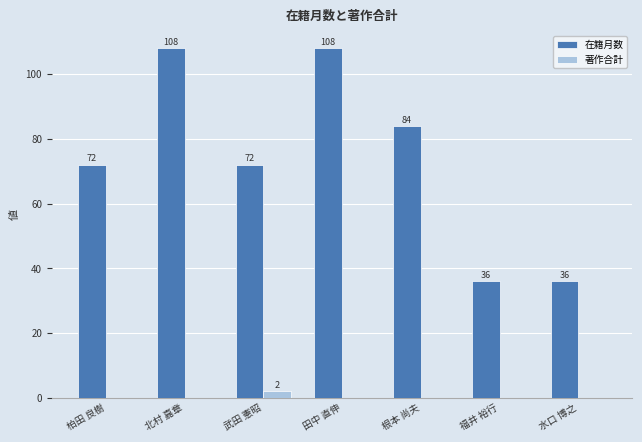

What is the sum of the 在籍月数 values at 水口 博之 and 北村 嘉章?

144